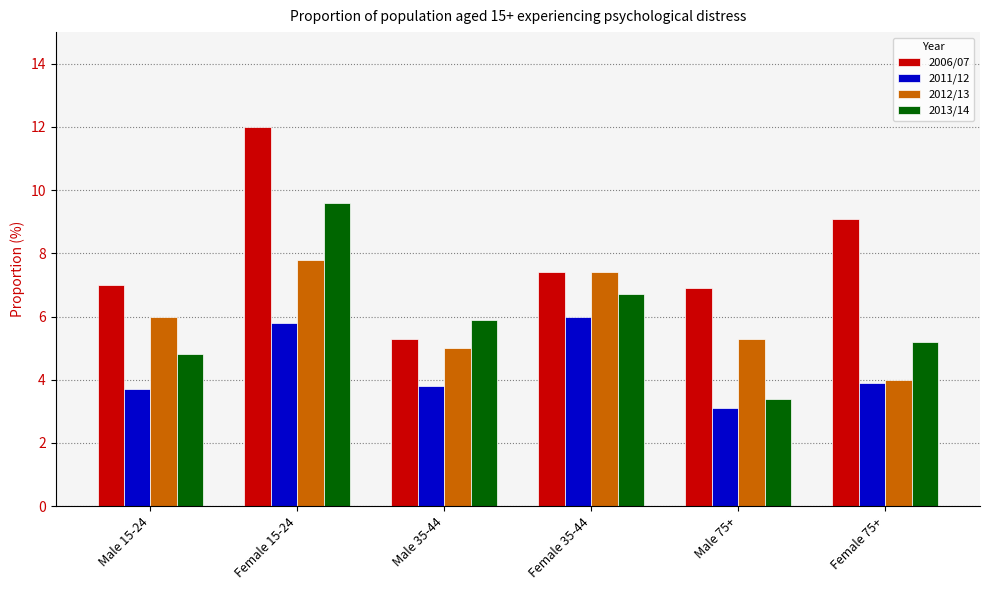

Reading right to left, extract all data points from this chart.

2006/07: Female 75+=9.1	Male 75+=6.9	Female 35-44=7.4	Male 35-44=5.3	Female 15-24=12.0	Male 15-24=7.0
2011/12: Female 75+=3.9	Male 75+=3.1	Female 35-44=6.0	Male 35-44=3.8	Female 15-24=5.8	Male 15-24=3.7
2012/13: Female 75+=4.0	Male 75+=5.3	Female 35-44=7.4	Male 35-44=5.0	Female 15-24=7.8	Male 15-24=6.0
2013/14: Female 75+=5.2	Male 75+=3.4	Female 35-44=6.7	Male 35-44=5.9	Female 15-24=9.6	Male 15-24=4.8